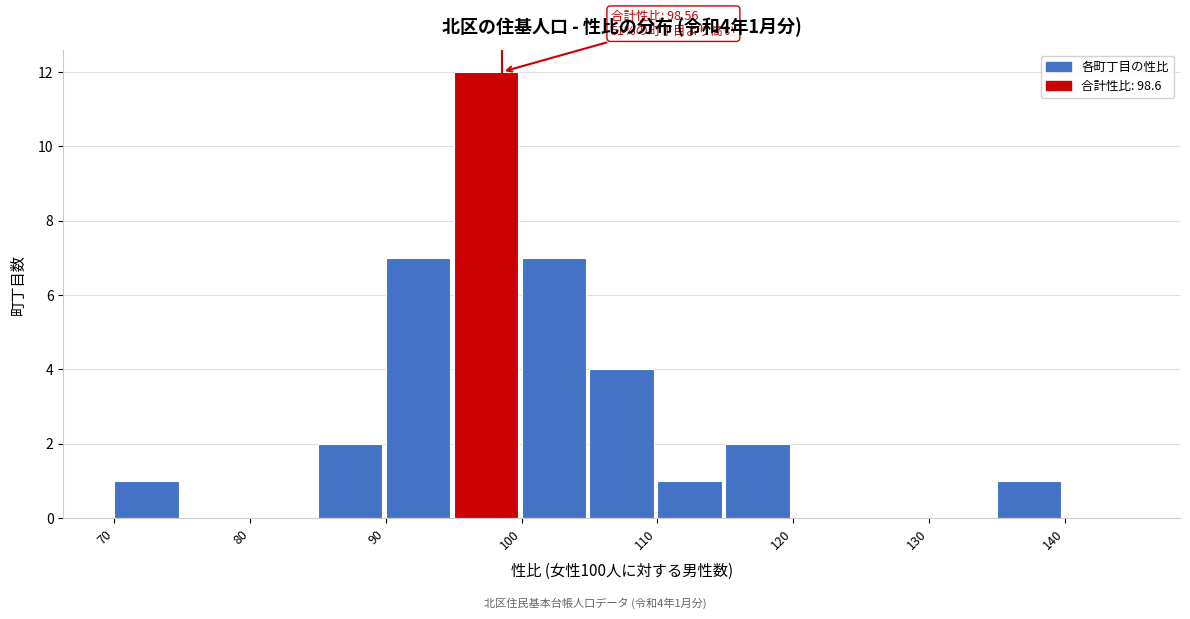

Over which range of the x-axis is the bar tallest?

95 to 100